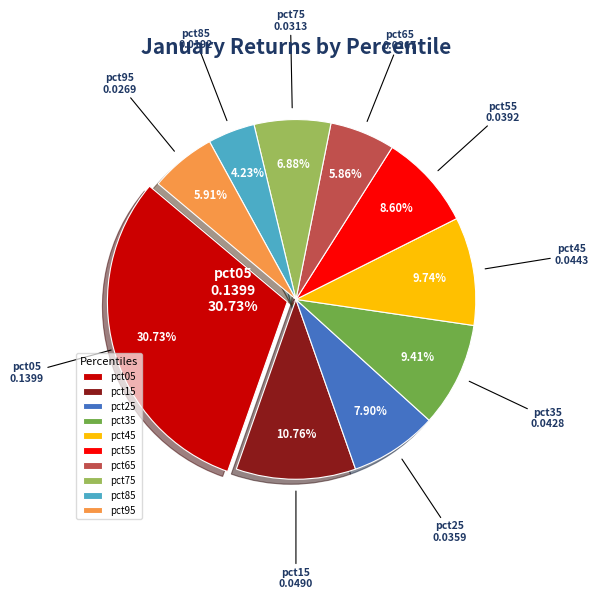

True or false: pct45 accounts for 1% of the total.

False